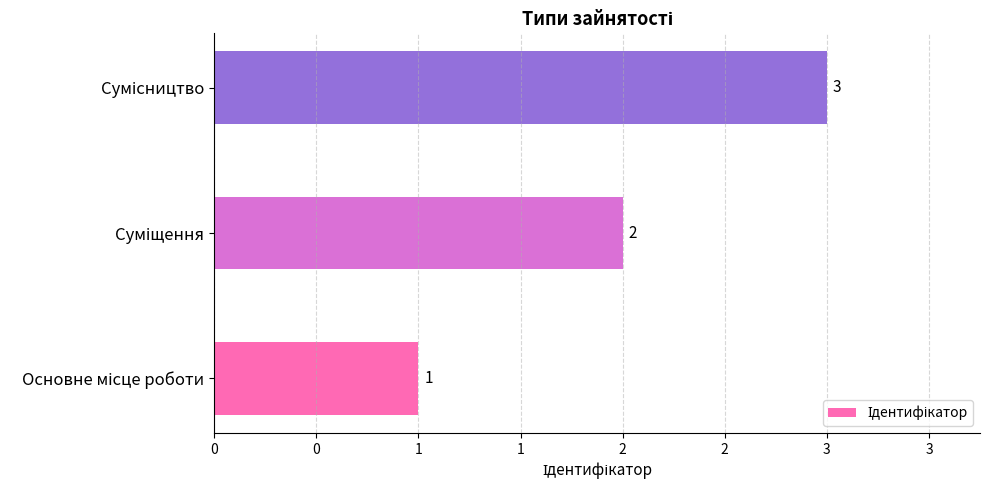

How many bars are there in total?

3